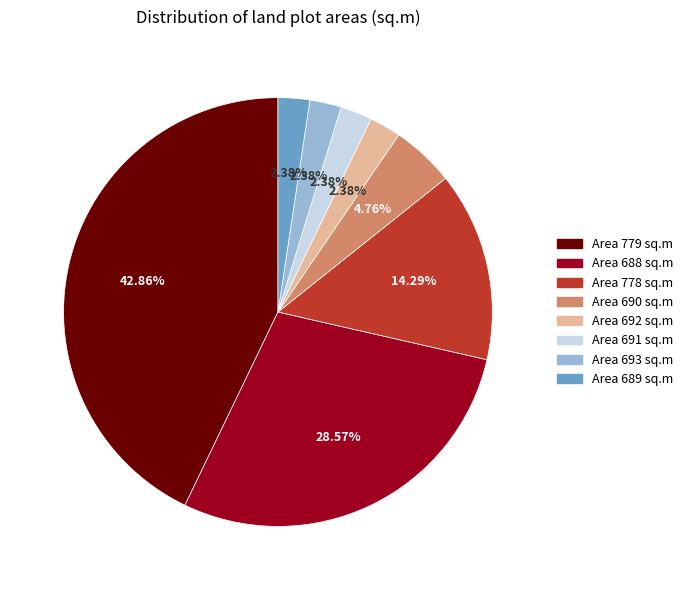

Count the number of slices in the pie.

8